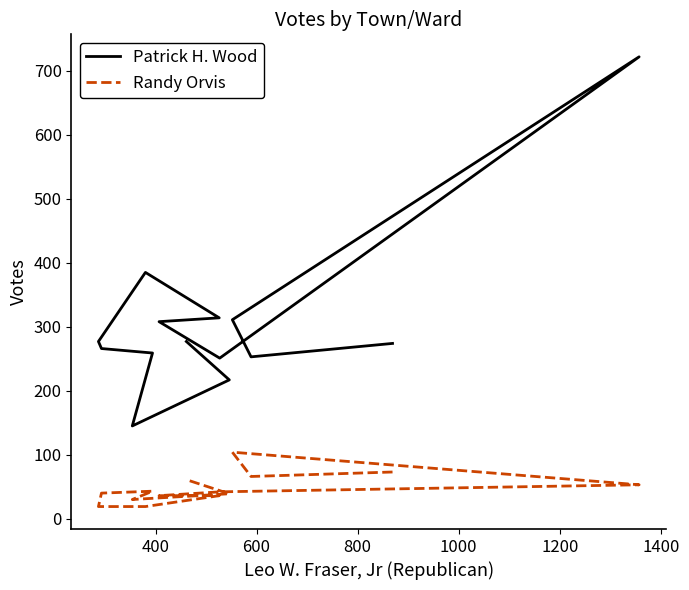

List the series in order of their peak value, highest first.

Patrick H. Wood, Randy Orvis